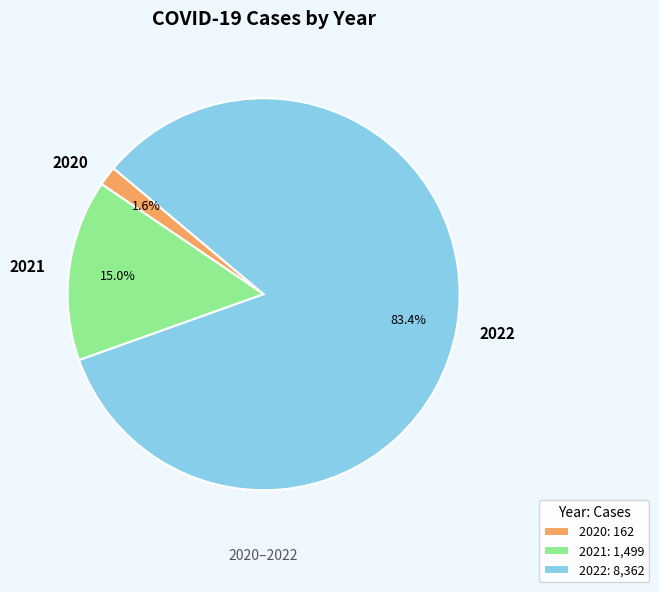

How many slices are in this pie chart?

3